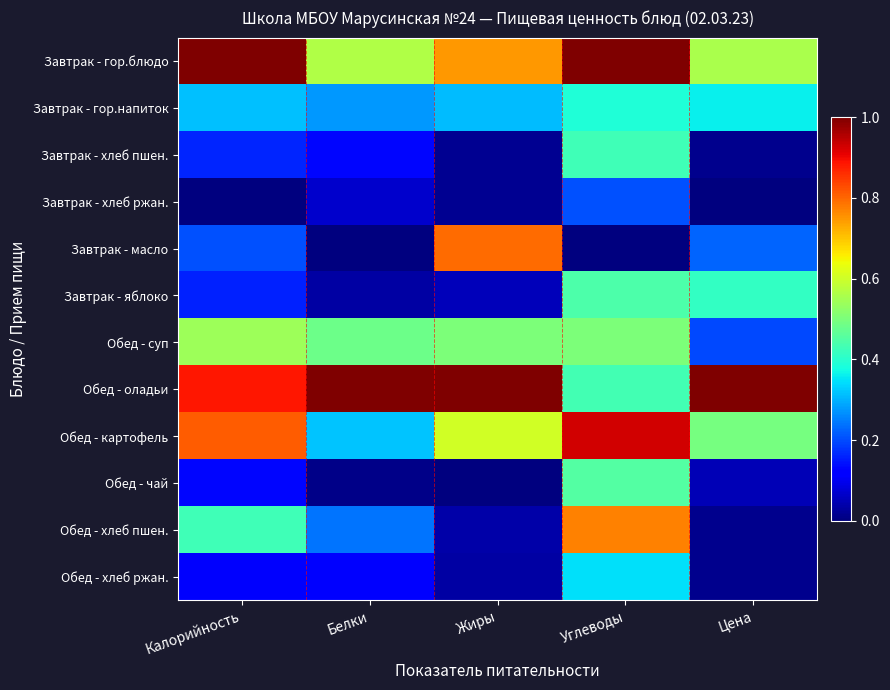

Reading right to left, list all the values displayed in this chart.

Завтрак - гор.блюдо: Цена=0.6	Углеводы=1.0	Жиры=0.7	Белки=0.6	Калорийность=1.0
Завтрак - гор.напиток: Цена=0.4	Углеводы=0.4	Жиры=0.3	Белки=0.3	Калорийность=0.3
Завтрак - хлеб пшен.: Цена=0.0	Углеводы=0.4	Жиры=0.0	Белки=0.1	Калорийность=0.2
Завтрак - хлеб ржан.: Цена=0.0	Углеводы=0.2	Жиры=0.0	Белки=0.1	Калорийность=0.0
Завтрак - масло: Цена=0.2	Углеводы=0.0	Жиры=0.8	Белки=0.0	Калорийность=0.2
Завтрак - яблоко: Цена=0.4	Углеводы=0.4	Жиры=0.1	Белки=0.0	Калорийность=0.2
Обед - суп: Цена=0.2	Углеводы=0.5	Жиры=0.5	Белки=0.5	Калорийность=0.5
Обед - оладьи: Цена=1.0	Углеводы=0.4	Жиры=1.0	Белки=1.0	Калорийность=0.9
Обед - картофель: Цена=0.5	Углеводы=0.9	Жиры=0.6	Белки=0.3	Калорийность=0.8
Обед - чай: Цена=0.0	Углеводы=0.4	Жиры=0.0	Белки=0.0	Калорийность=0.1
Обед - хлеб пшен.: Цена=0.0	Углеводы=0.8	Жиры=0.0	Белки=0.2	Калорийность=0.4
Обед - хлеб ржан.: Цена=0.0	Углеводы=0.3	Жиры=0.0	Белки=0.1	Калорийность=0.1